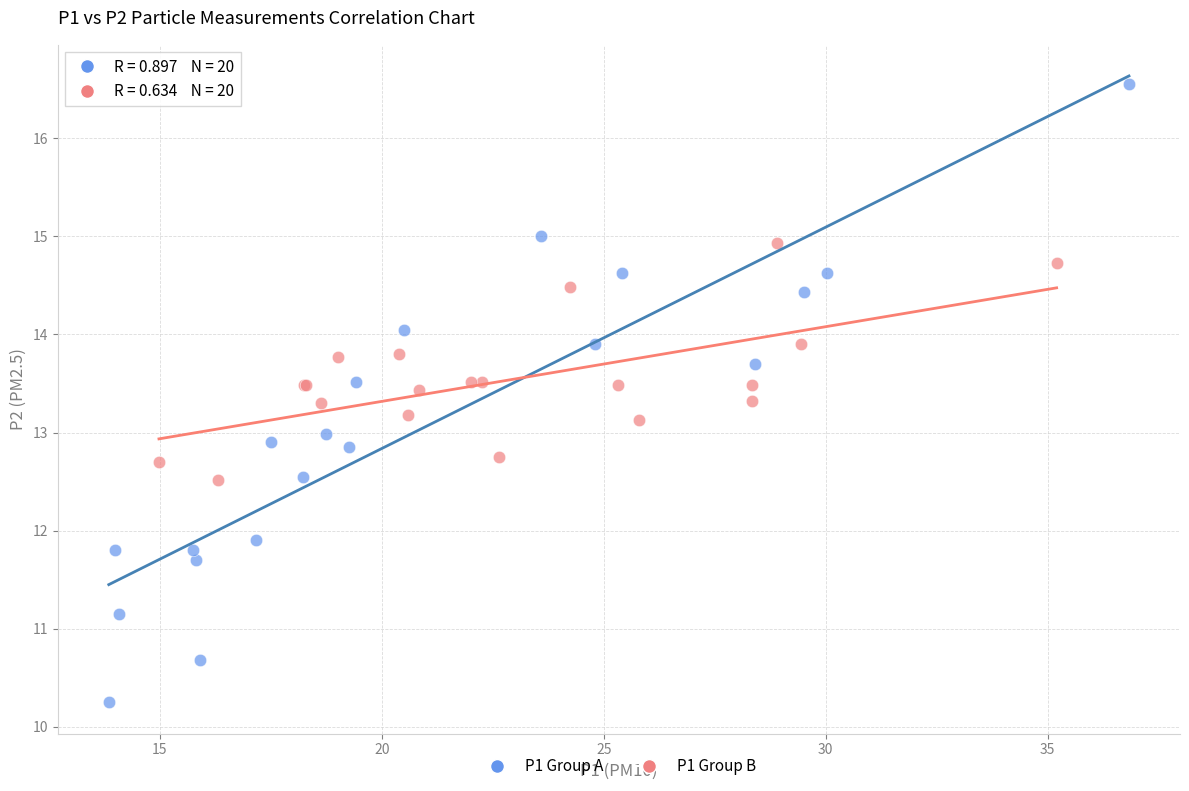

What are all the series names shown in the legend?

P1 Group A, P1 Group B